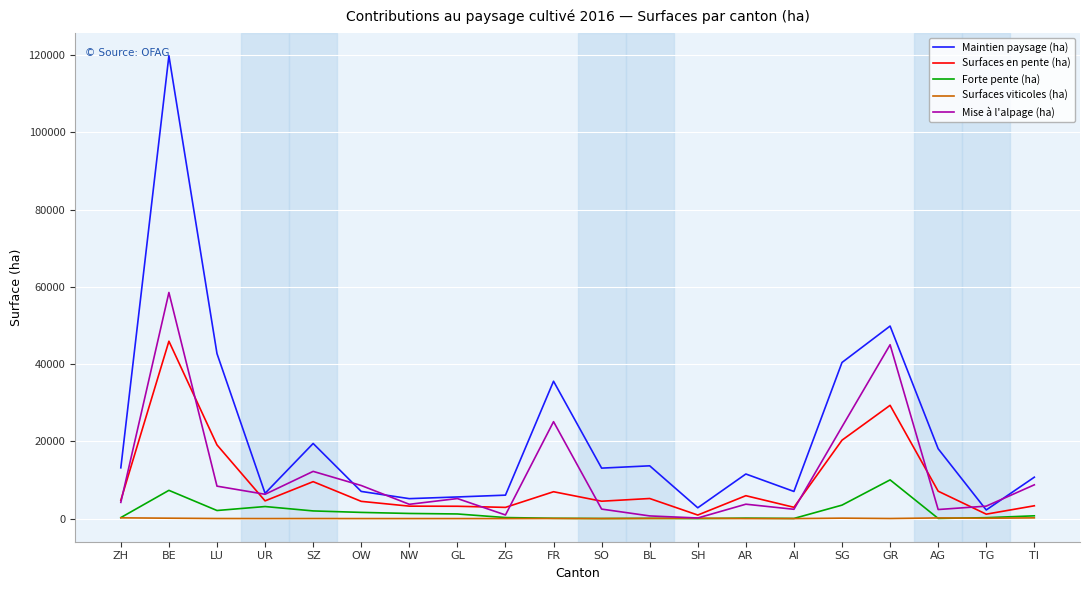

What are all the series names shown in the legend?

Maintien paysage (ha), Surfaces en pente (ha), Forte pente (ha), Surfaces viticoles (ha), Mise à l'alpage (ha)